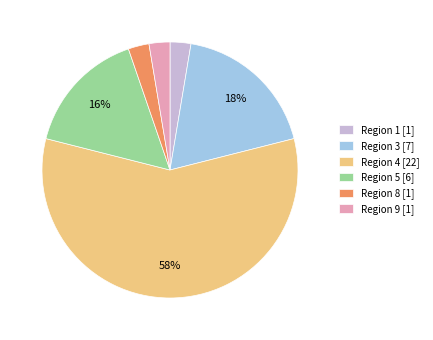

To the nearest percent, what is the average slice percentage?

17%